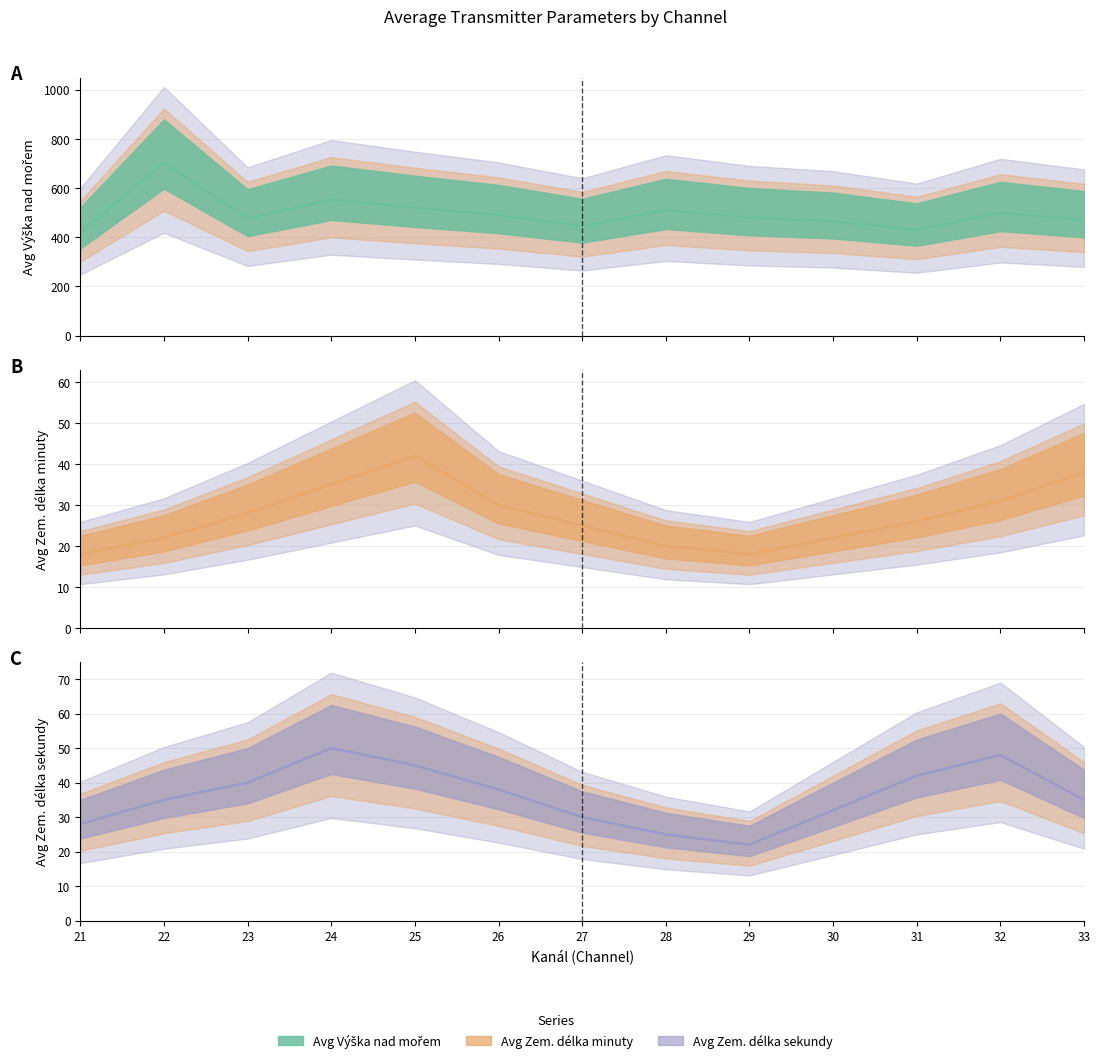

Reading right to left, extract all data points from this chart.

Avg Vyska nad morem: 470	500	430	465	480	510	445	490	520	553	476	703	417
Avg Zem delka minuty: 38	31	26	22	18	20	25	30	42	35	28	22	18
Avg Zem delka sekundy: 35	48	42	32	22	25	30	38	45	50	40	35	28